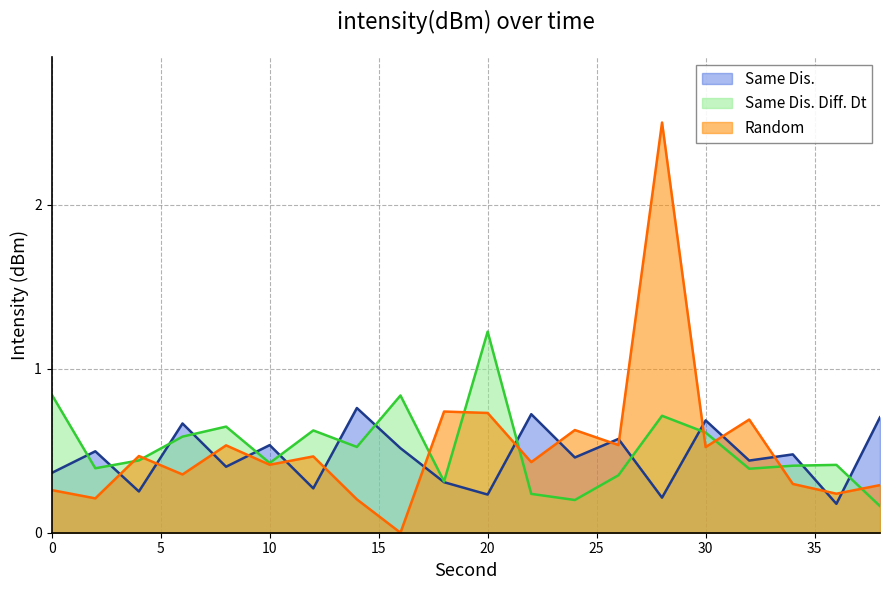

What is the difference between the Same Dis. Diff. Dt values at 12 and 18?

0.3